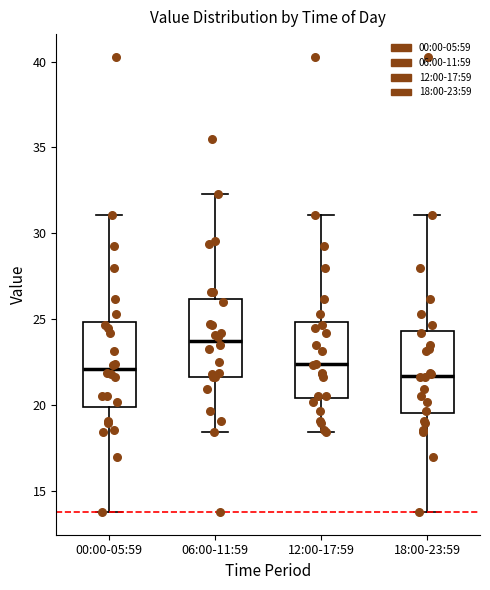

Reading left to right, read every box against the y-axis: the position of its median line, the range the box covers, and the ends of its whiskers. The values are not printed on the chart, so give them approximately, as read against the axis.

00:00-05:59: median 22.0, box 20.0 to 25.0, whiskers 14.0 to 31.0
06:00-11:59: median 24.0, box 21.5 to 26.0, whiskers 18.5 to 32.5
12:00-17:59: median 22.5, box 20.5 to 25.0, whiskers 18.5 to 31.0
18:00-23:59: median 21.5, box 19.5 to 24.5, whiskers 14.0 to 31.0